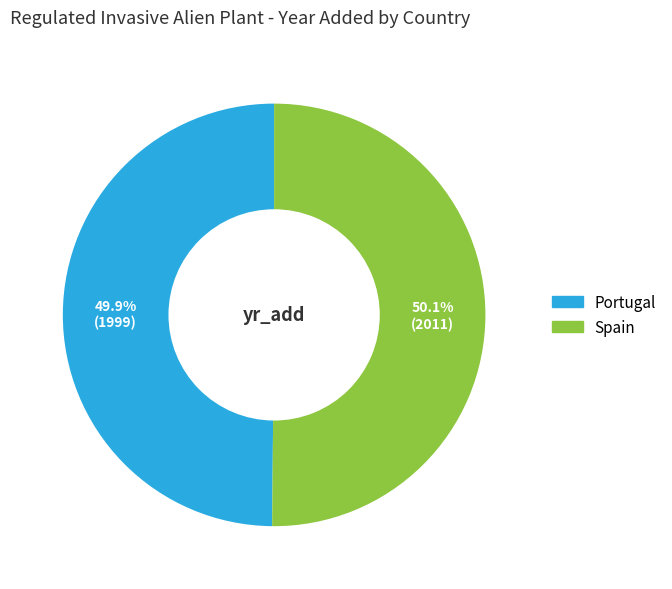

Is there any slice that represents more than half of the pie?

Yes